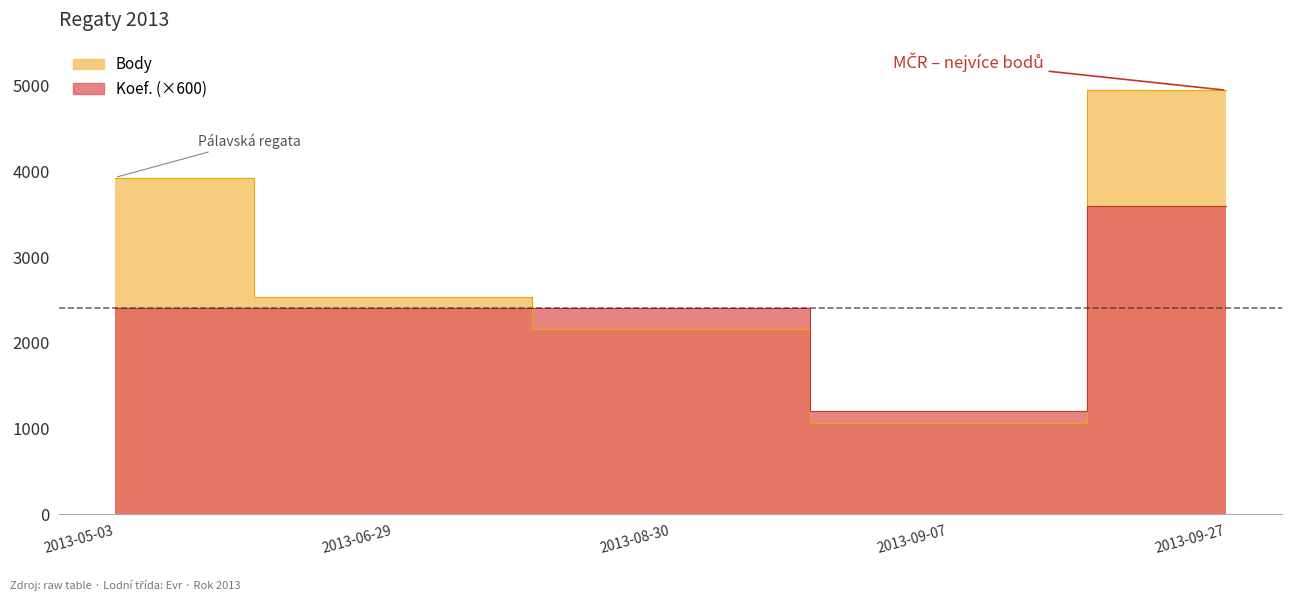

How many categories are shown in the chart?

5